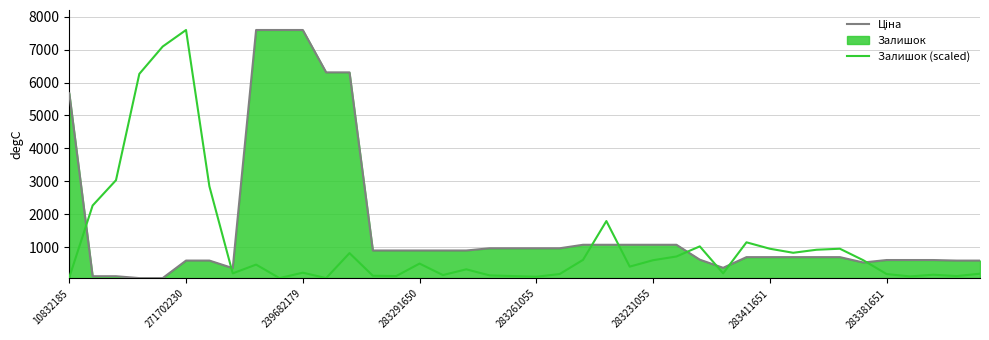

True or false: Залишок (scaled) has a value of 160.9 at 283291650.

False